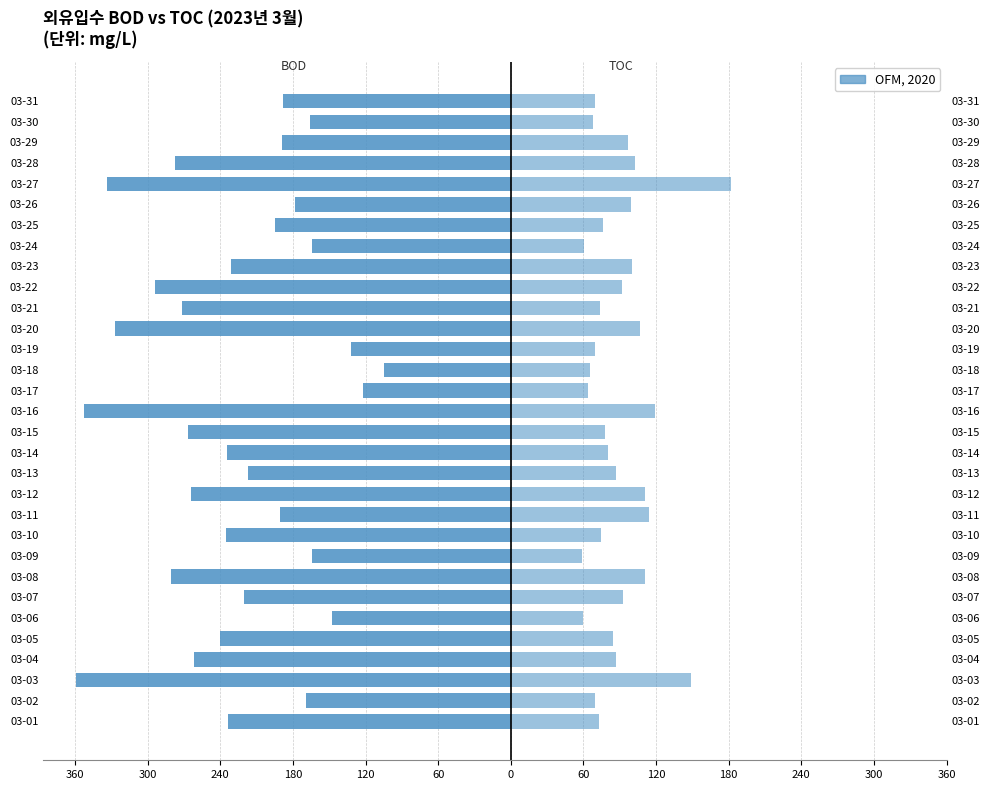

How many bars are there in total?

62